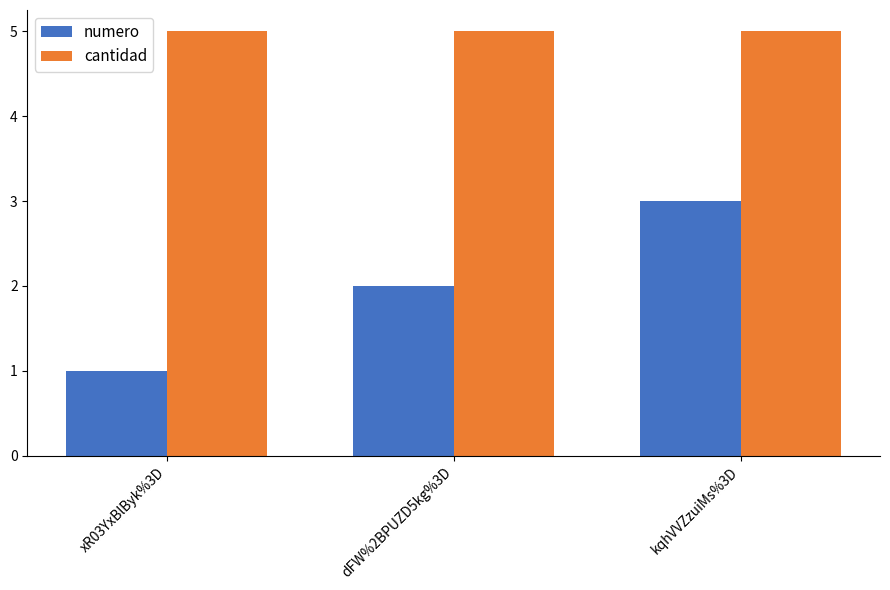

At dFW%2BPUZD5kg%3D, list the series in order from largest to smallest.

cantidad, numero